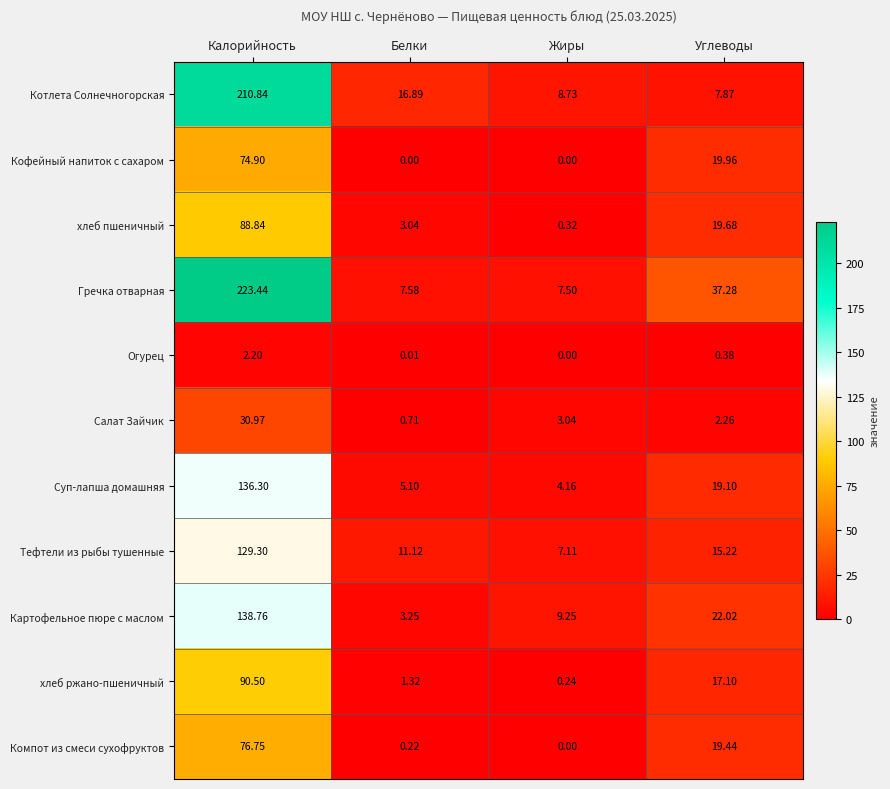

Rank the categories by хлеб ржано-пшеничный value from highest to lowest.

Калорийность, Углеводы, Белки, Жиры